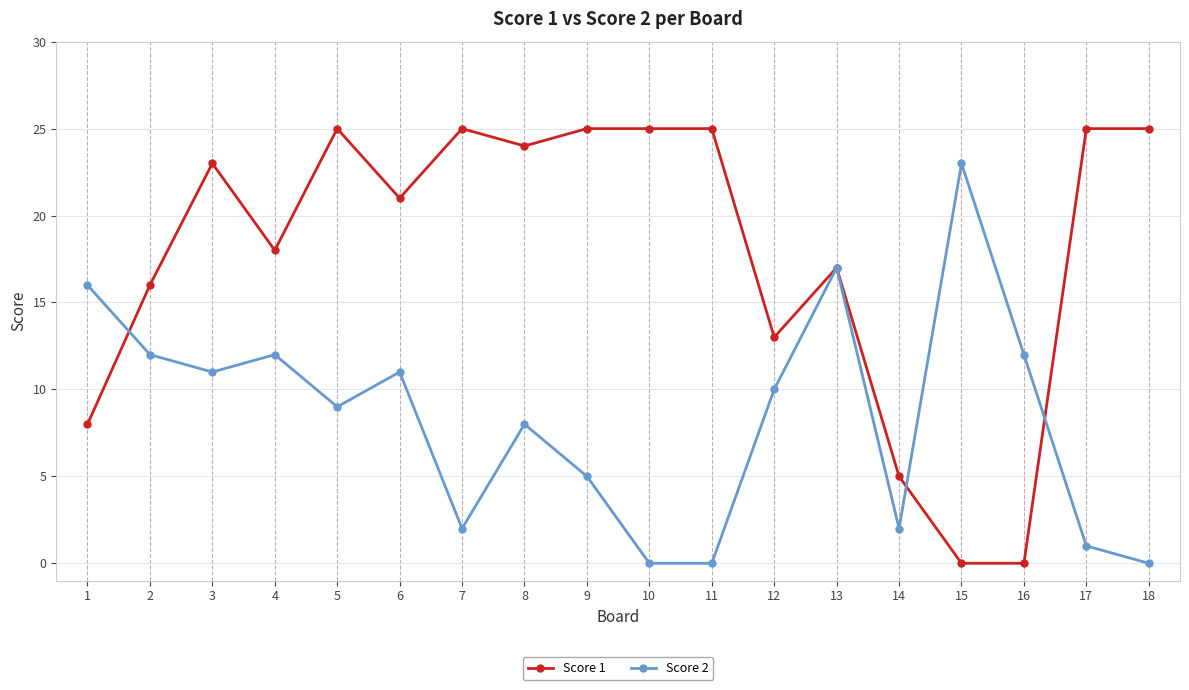

What is the approximate value of Score 2 at 3, to the nearest 10?

10